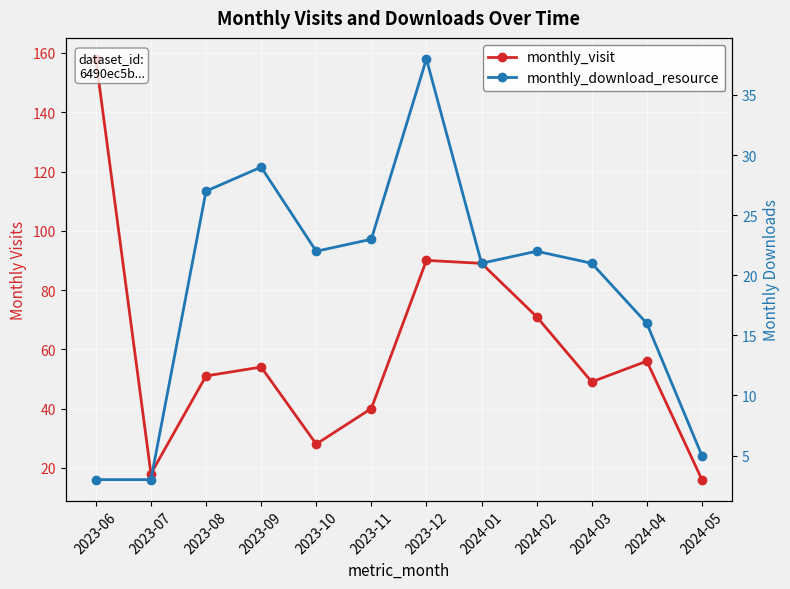

Reading left to right, extract all data points from this chart.

monthly_visit: 2023-06=158	2023-07=18	2023-08=51	2023-09=54	2023-10=28	2023-11=40	2023-12=90	2024-01=89	2024-02=71	2024-03=49	2024-04=56	2024-05=16
monthly_download_resource: 2023-06=3	2023-07=3	2023-08=27	2023-09=29	2023-10=22	2023-11=23	2023-12=38	2024-01=21	2024-02=22	2024-03=21	2024-04=16	2024-05=5